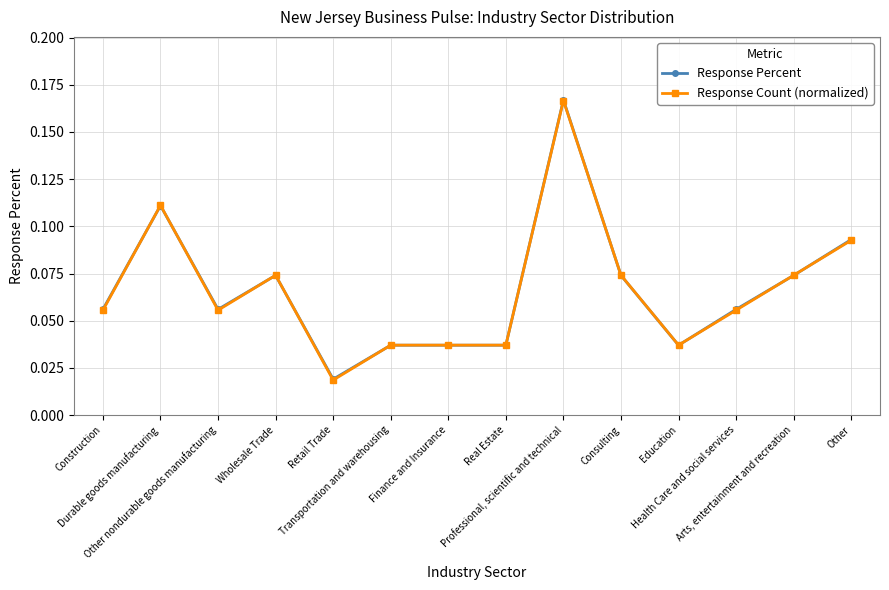

How many lines are shown in the chart?

2